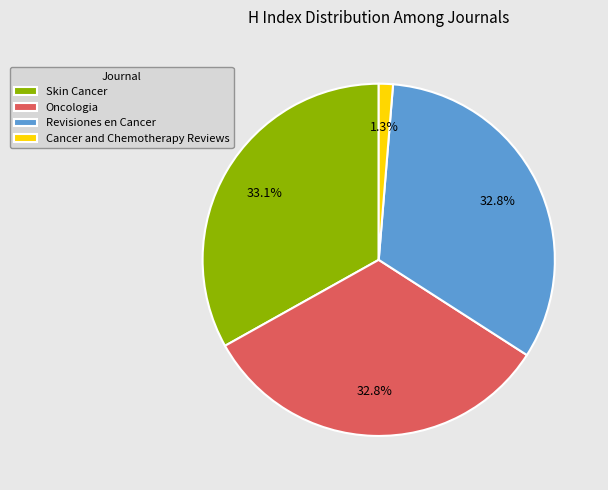

Do Cancer and Chemotherapy Reviews and Oncologia together represent more than half of the pie?

No